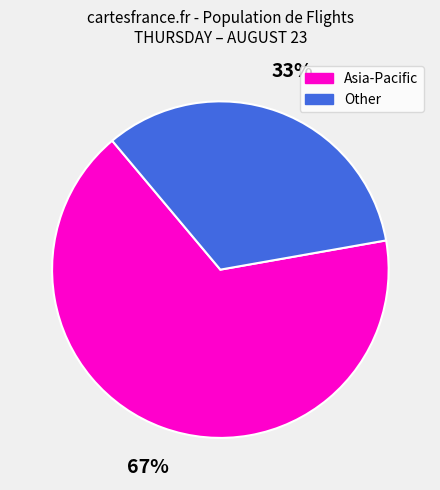

Is there any slice that represents more than half of the pie?

Yes